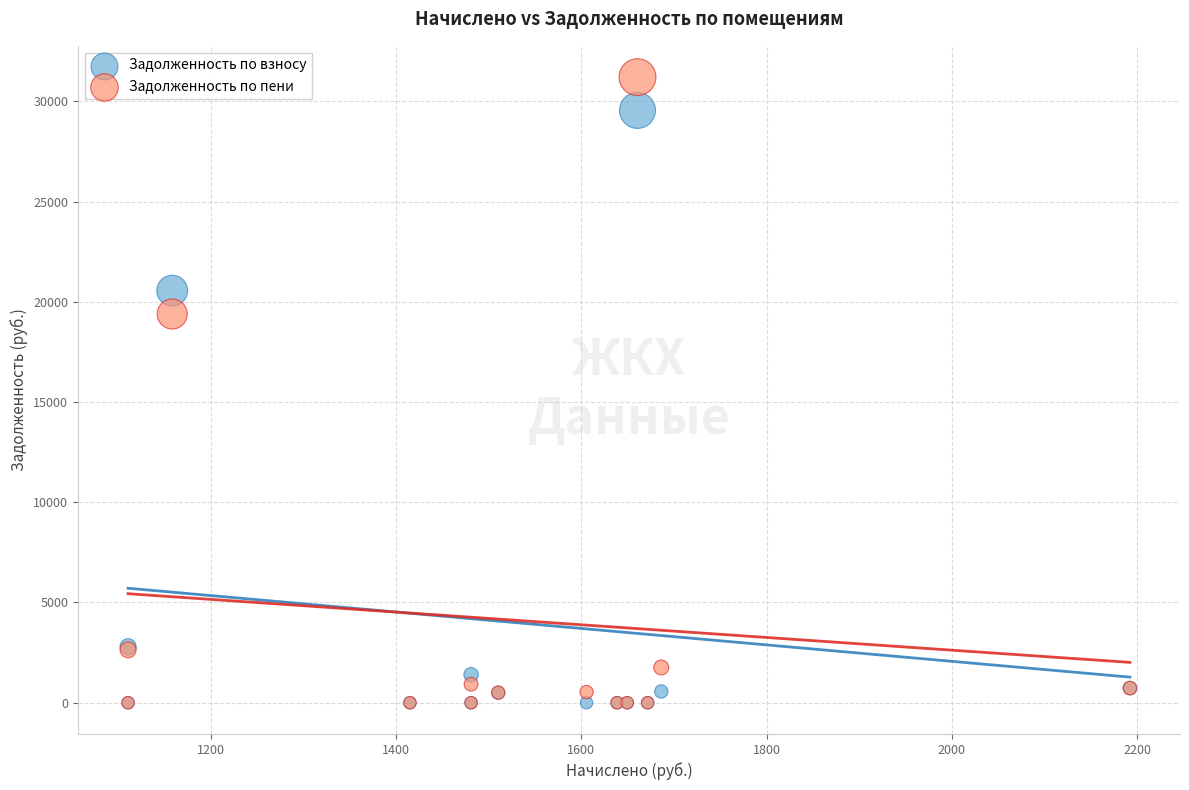

Which series reaches the maximum Y coordinate?

Задолженность по пени